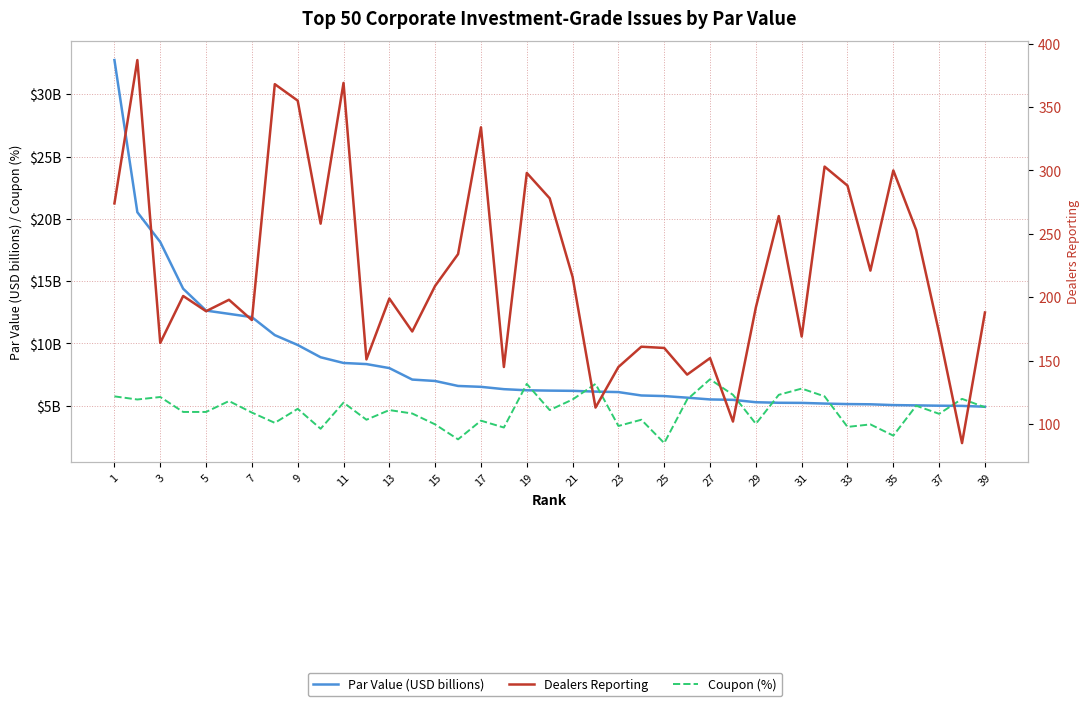

Count the number of categories in the chart.

39